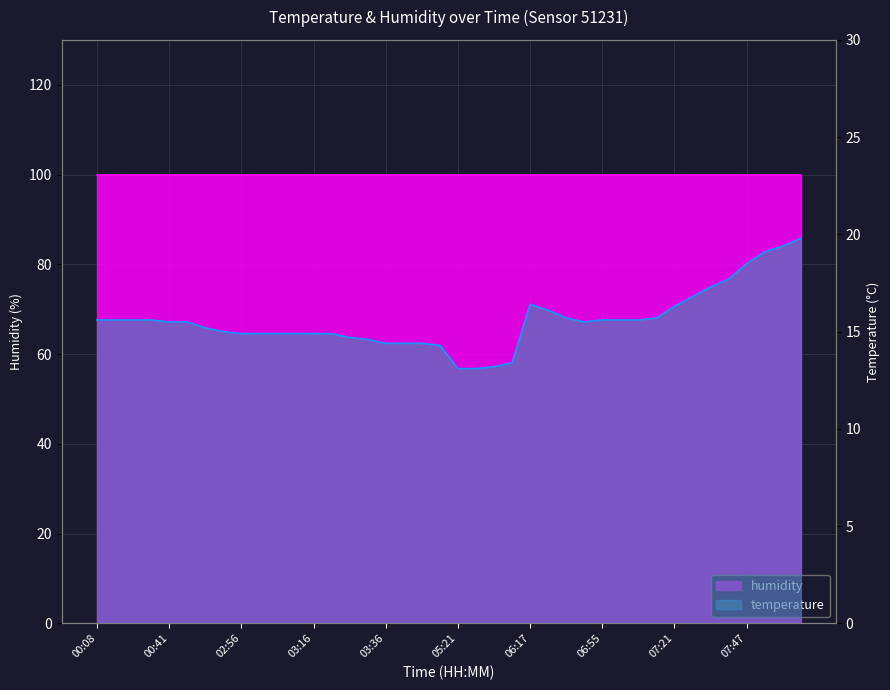

Read the value at 03:36.

14.4